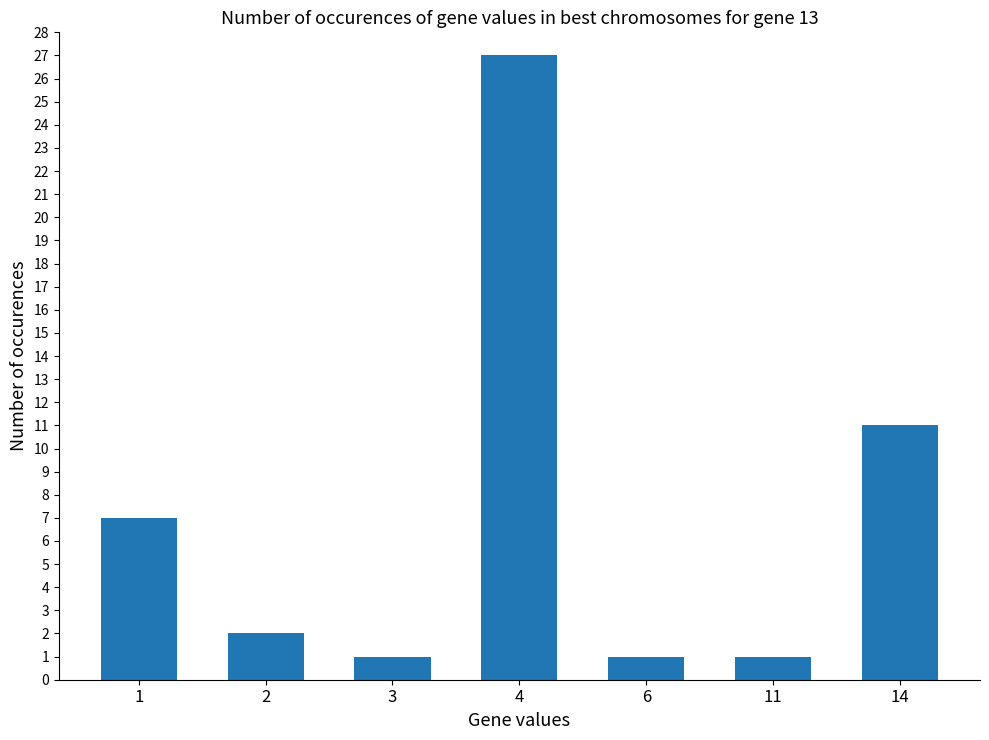

Are the bars grouped side by side (vs. stacked)?

No